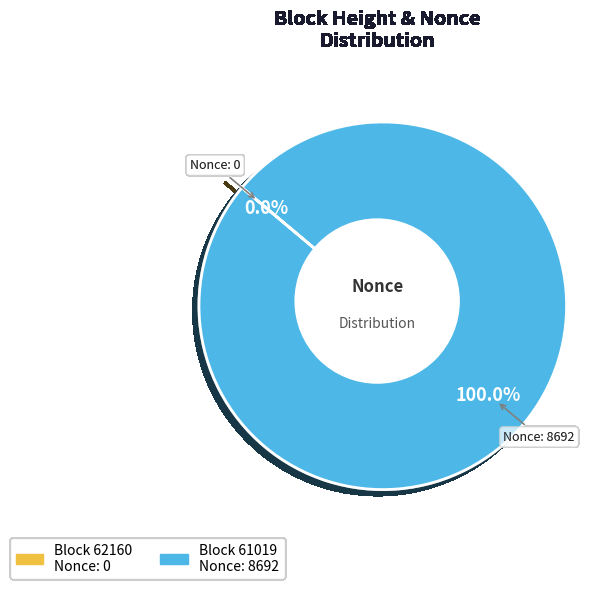

Count the number of slices in the pie.

2